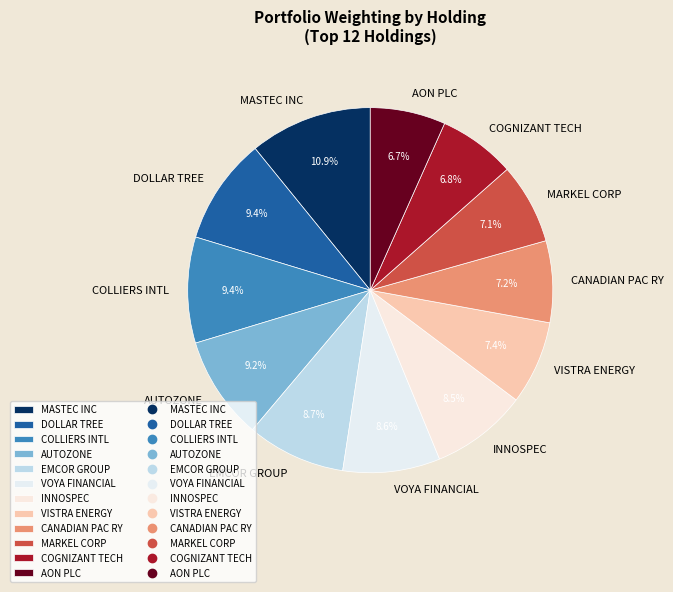

What is the largest slice in the pie chart?

MASTEC INC